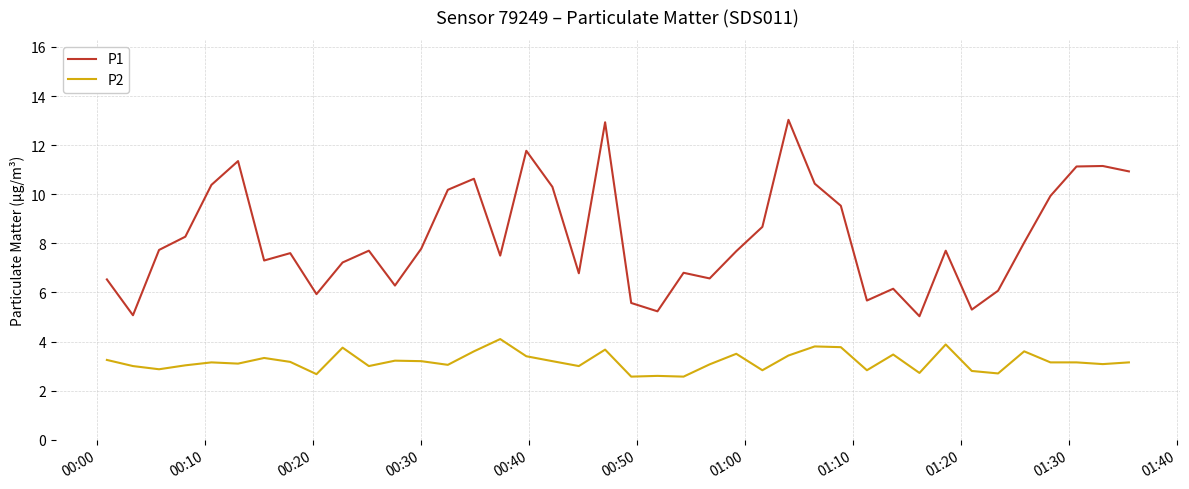

List the series in order of their overall mean, highest first.

P1, P2